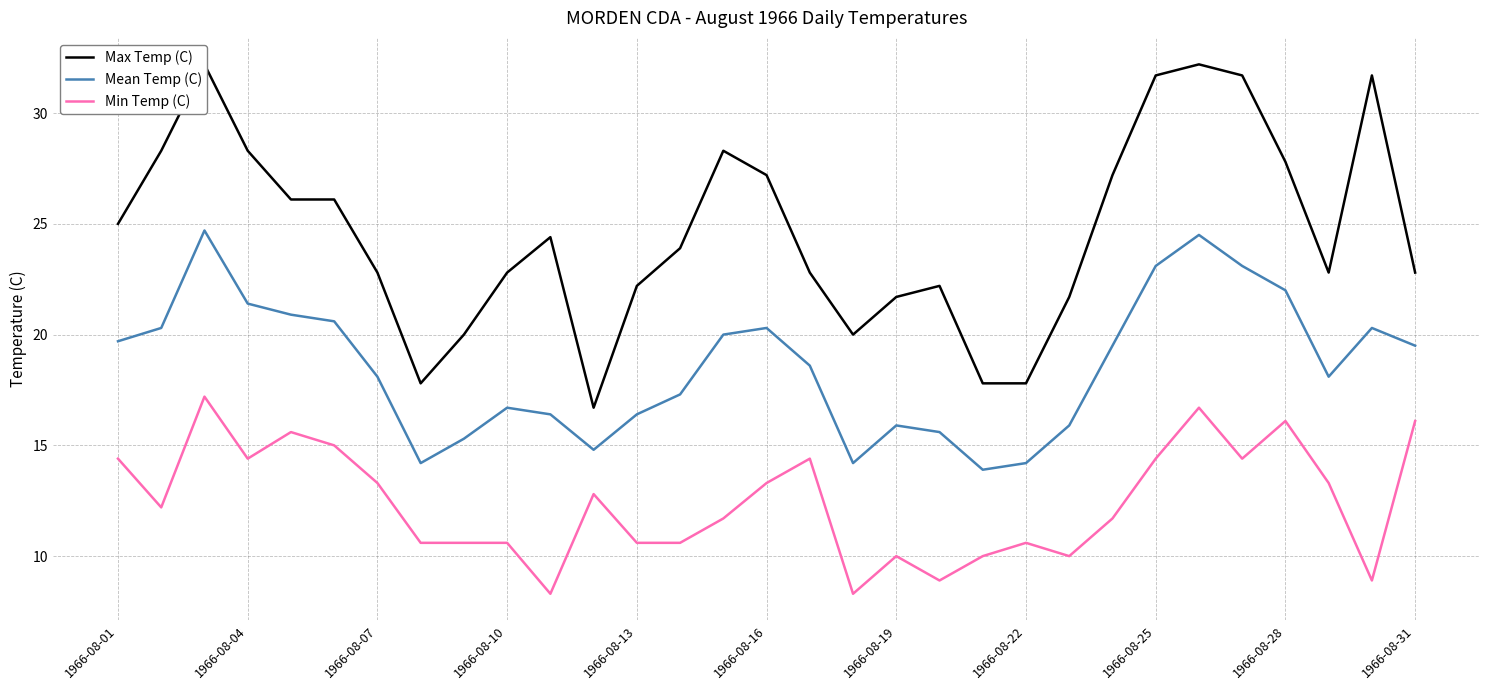

Read the Min Temp (C) value at 1966-08-25.

14.4